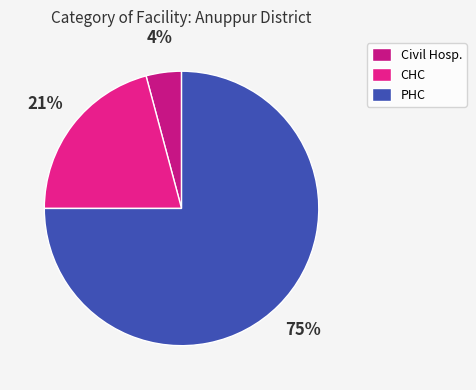

Count the number of slices in the pie.

3